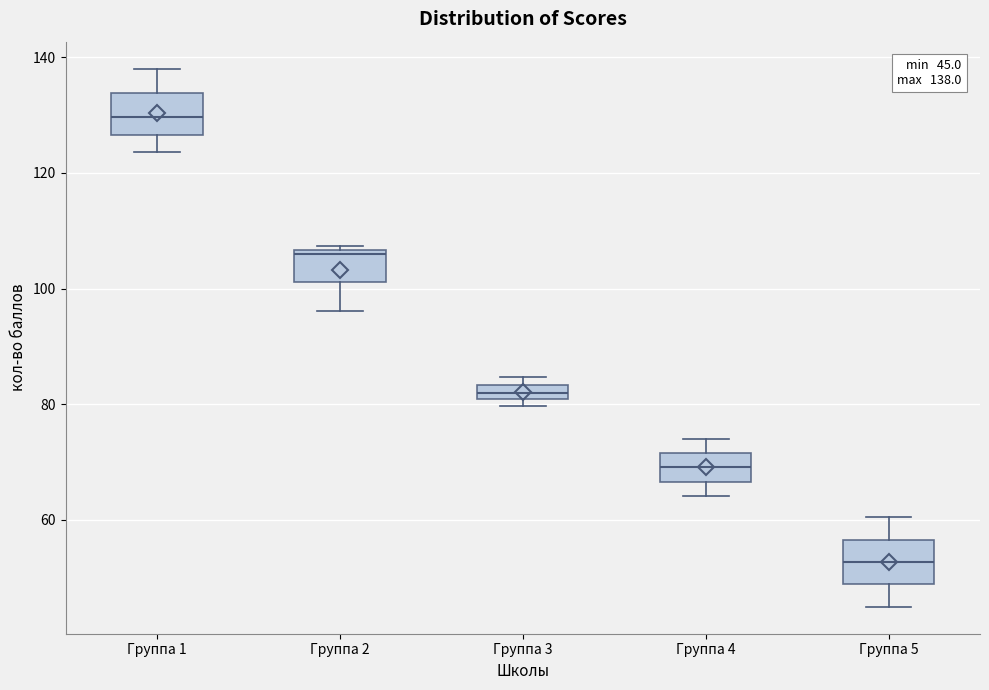

Which box's median line is the highest?

Группа 1